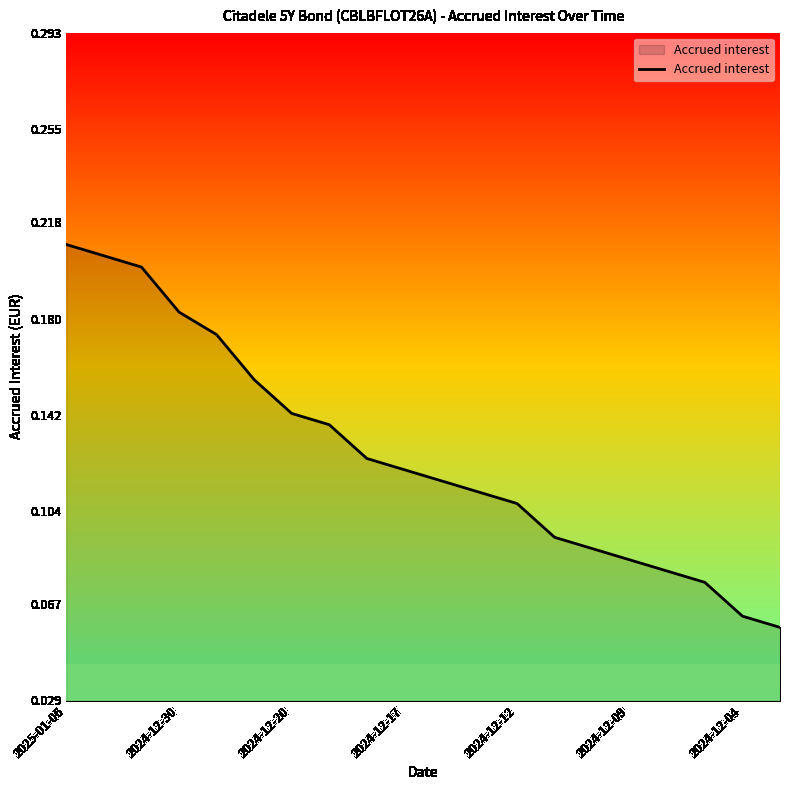

What is the value of the 13th point from the left?

0.1